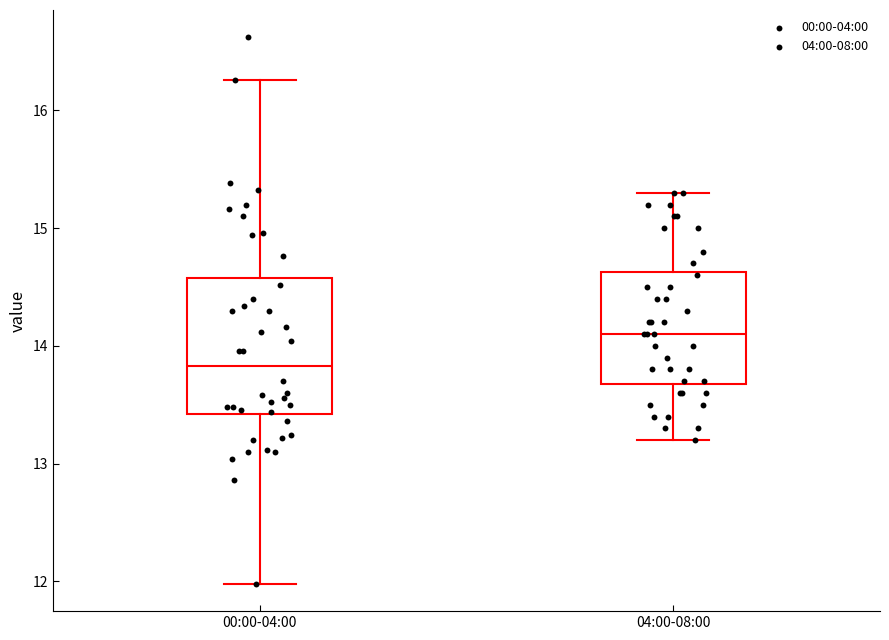

Comparing the boxes themselves (not the whiskers), which one is the tallest?

00:00-04:00